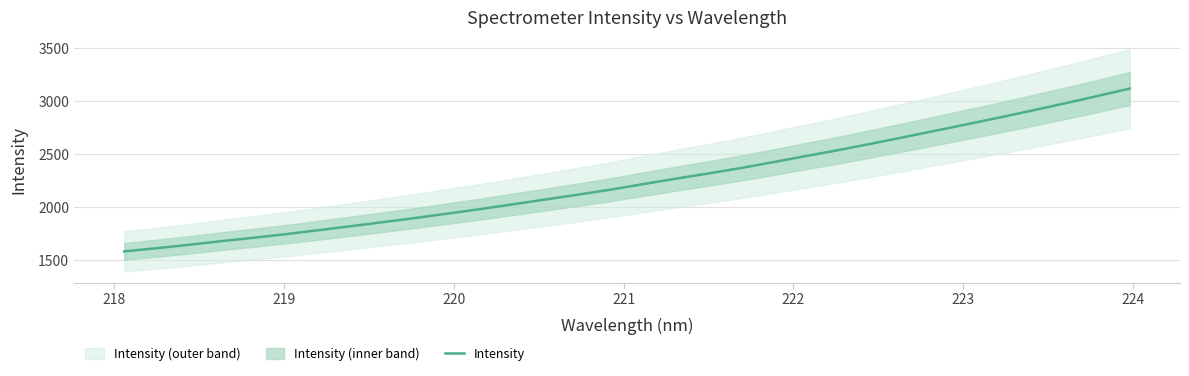

Reading right to left, list all the values displayed in this chart.

3119.1	3048.1	2979.4	2912.4	2847.0	2783.3	2720.4	2658.1	2596.9	2537.0	2481.3	2424.1	2368.5	2317.3	2268.2	2217.1	2165.1	2118.3	2072.4	2027.1	1982.2	1940.1	1898.3	1858.7	1820.1	1782.1	1744.6	1710.4	1678.3	1643.6	1611.4	1581.3